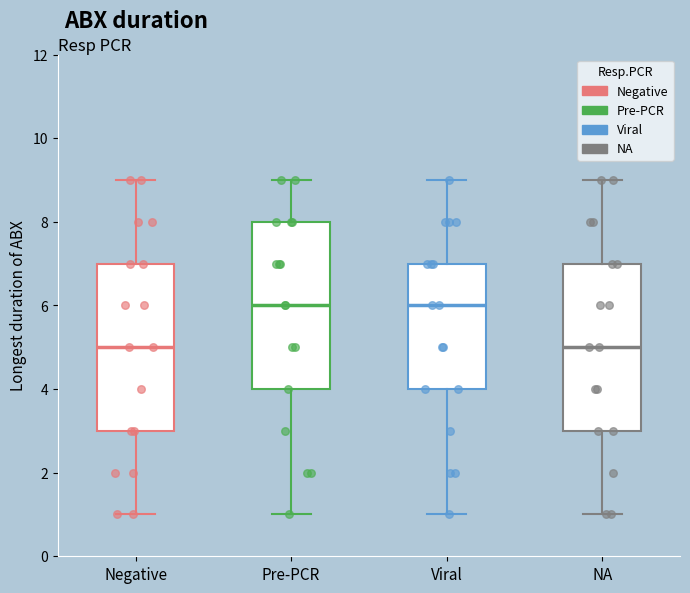

Reading left to right, transcribe this box plot: for each box, give where its median line is, the range the box spans, and where its two whiskers end, as read against the y-axis. The values are not printed on the chart, so give them approximately, as read against the axis.

Negative: median 5, box 3 to 7, whiskers 1 to 9
Pre-PCR: median 6, box 4 to 8, whiskers 1 to 9
Viral: median 6, box 4 to 7, whiskers 1 to 9
NA: median 5, box 3 to 7, whiskers 1 to 9